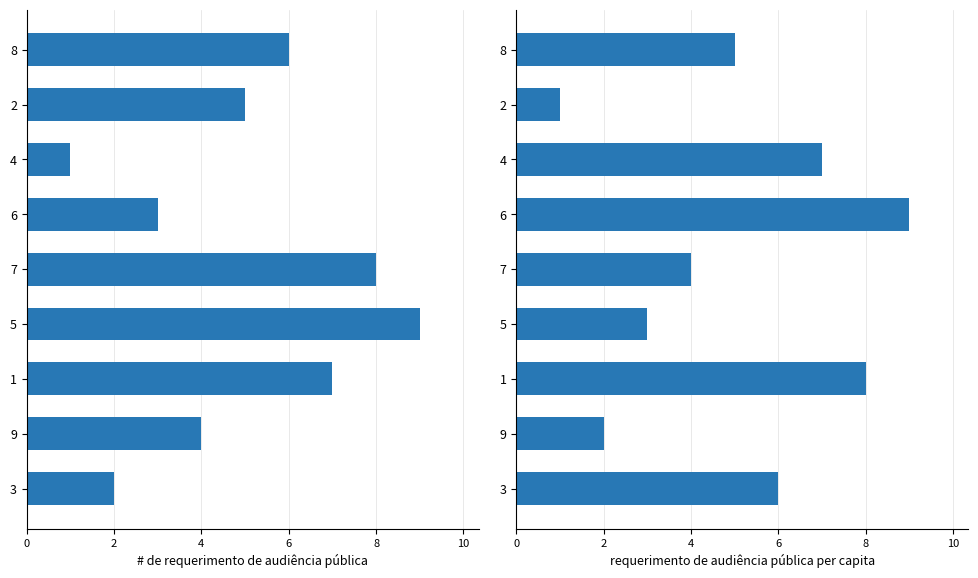

Where does the col_5 series first go above 5?

1